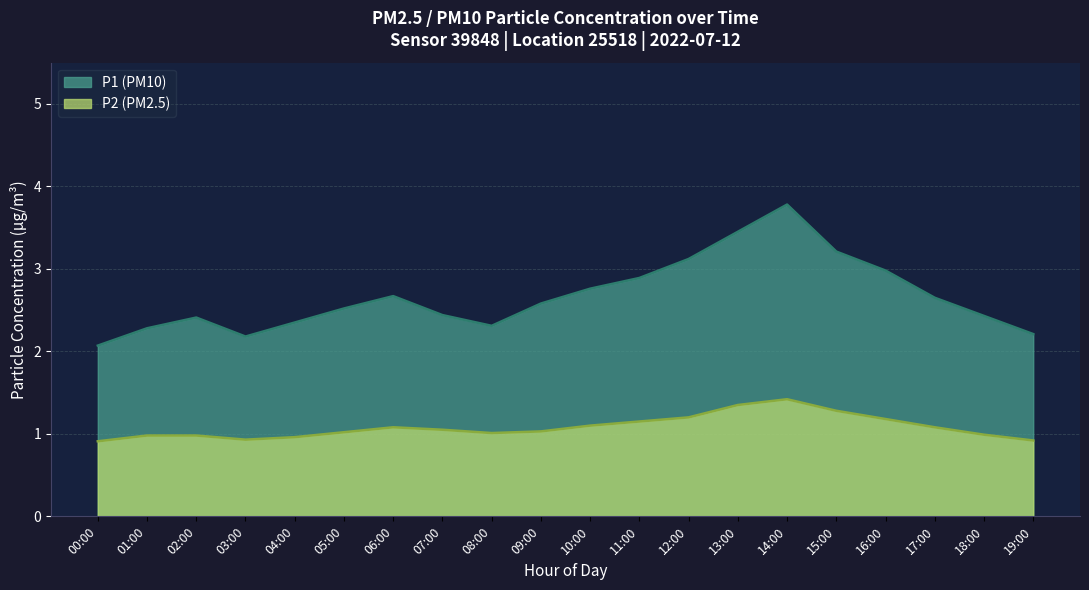

The P1 series shows 3.1 at 12:00. True or false?

True